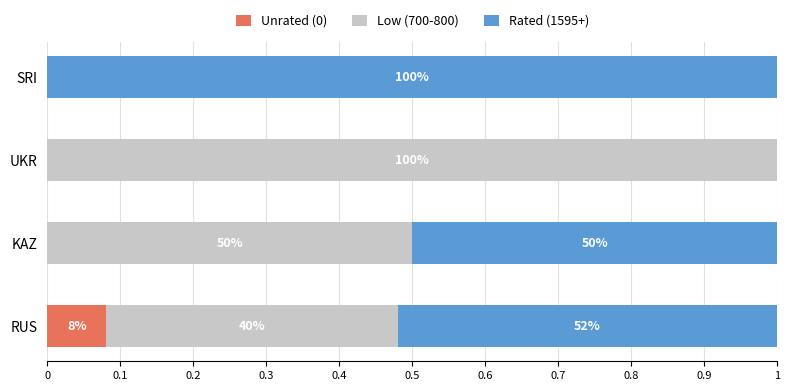

What are all the series names shown in the legend?

Unrated (0), Low (700-800), Rated (1595+)